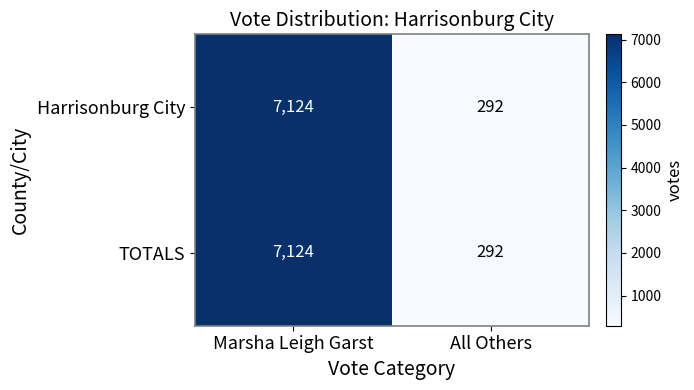

What is the total value across all series at All Others?

584